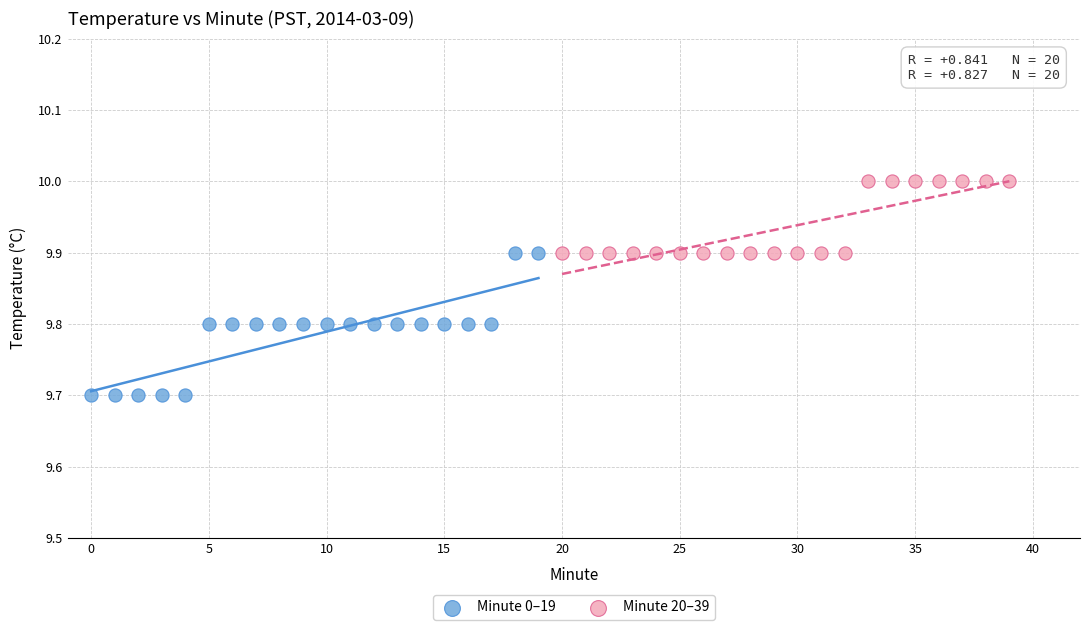

What are all the series names shown in the legend?

Minute 0–19, Minute 20–39